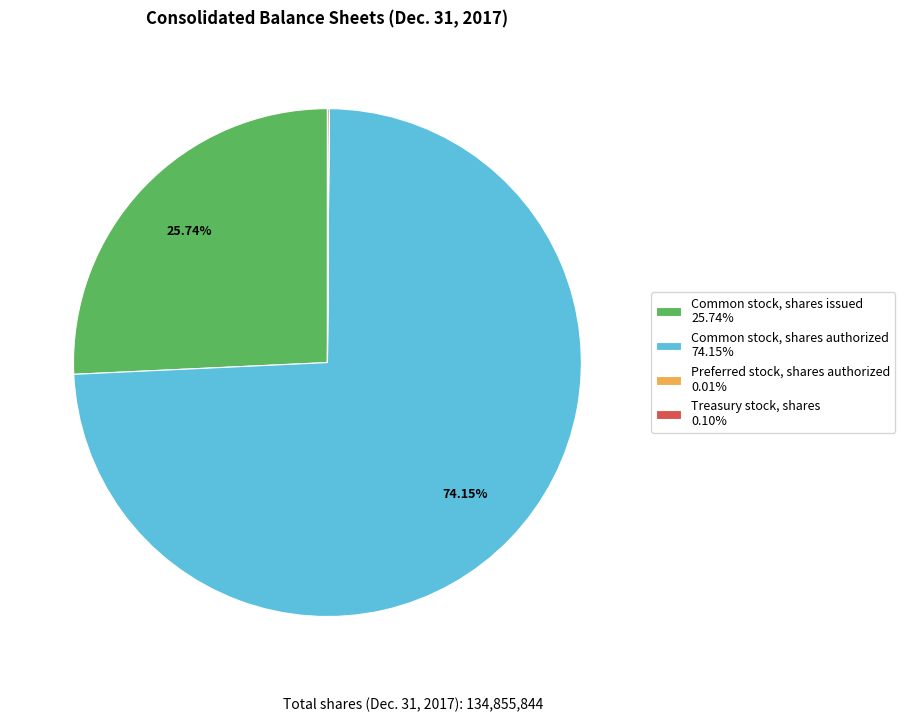

Is Common stock, shares authorized 74.15% the majority of the pie?

Yes